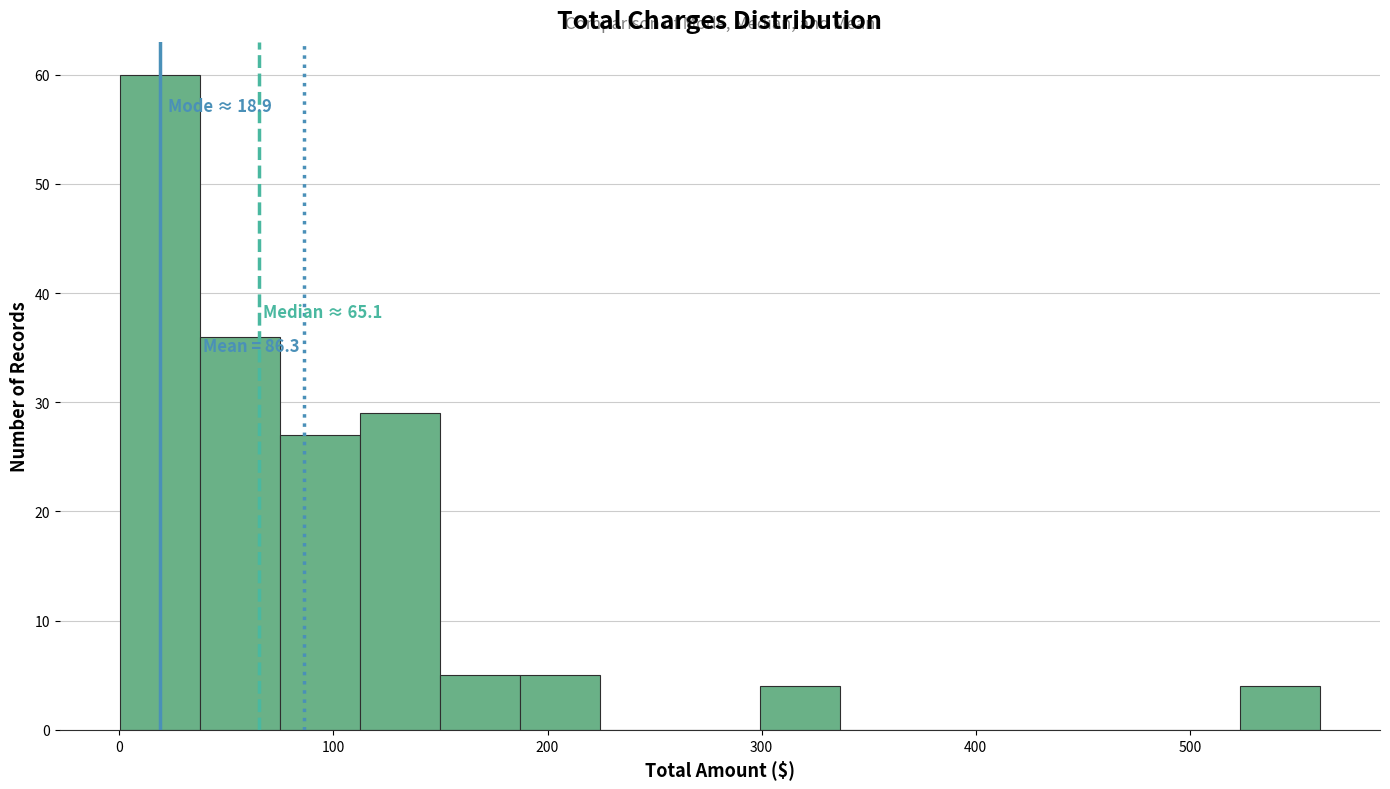

Read against the x-axis, roughly where is the centre of the tallest bar?

20